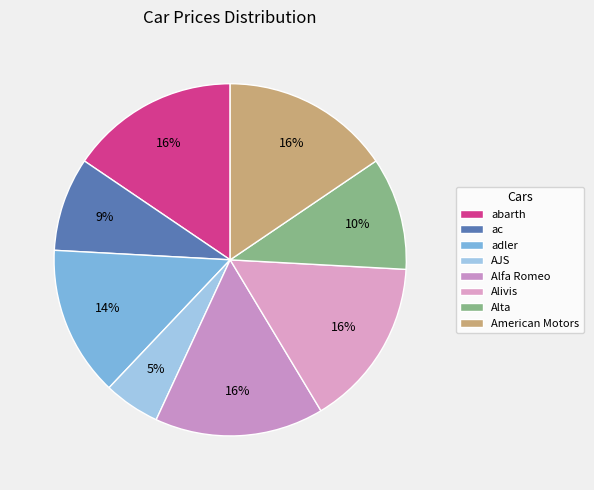

Which slice is the largest?

abarth